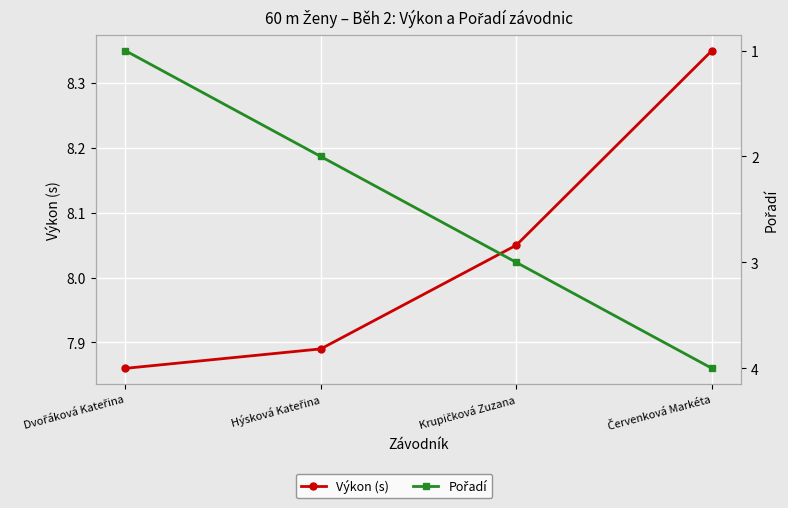

Which label corresponds to the smallest value in the chart?

Dvořáková Kateřina